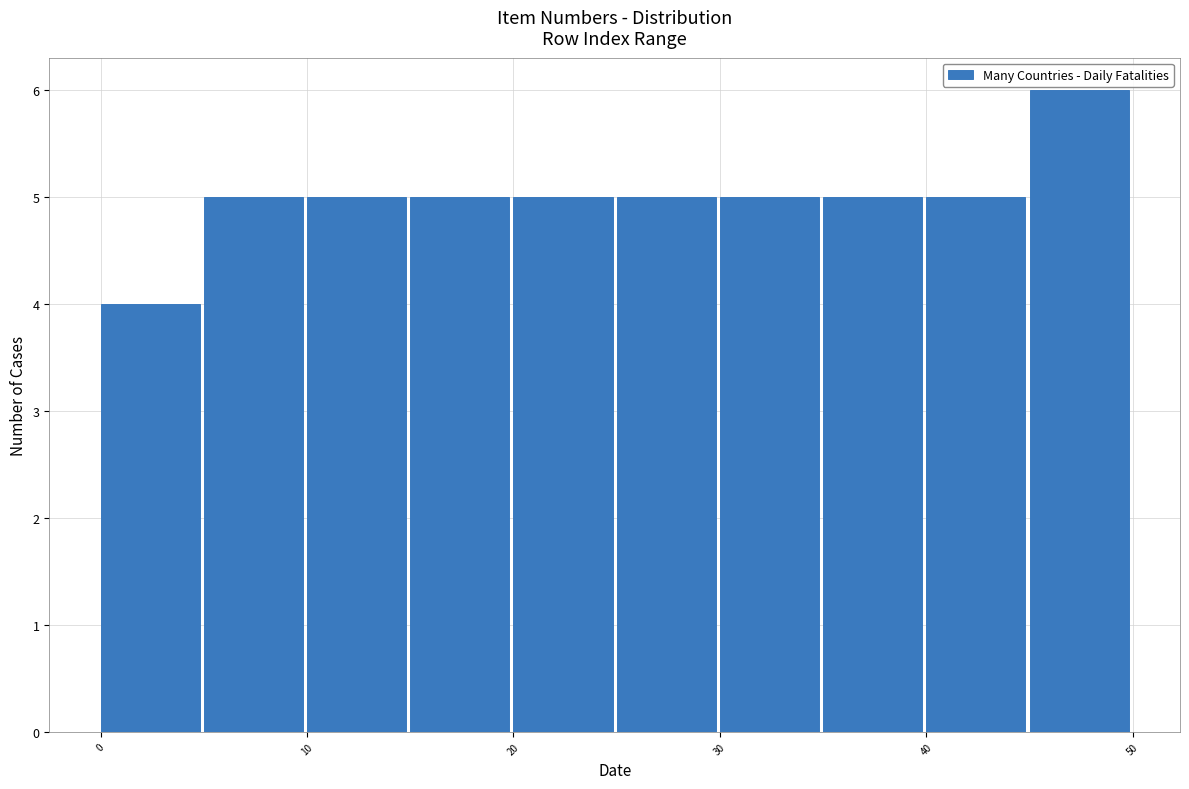

Which range on the x-axis has the tallest bar?

45 to 50